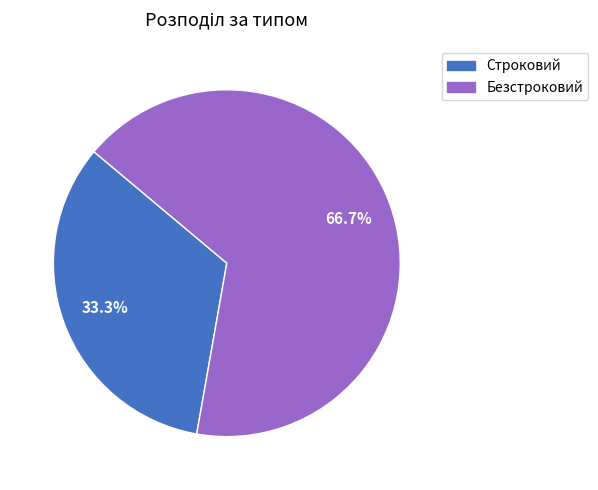

Rank the categories by value from lowest to highest.

Строковий, Безстроковий